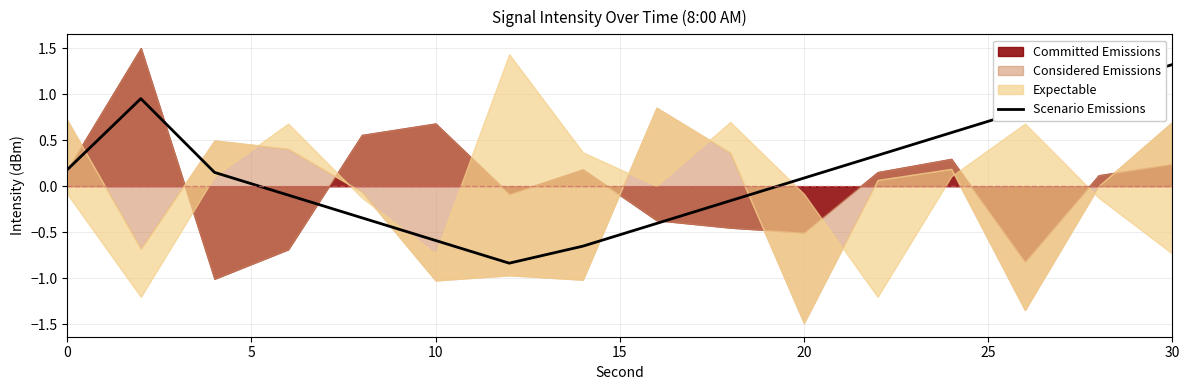

At which label does Scenario Emissions reach its peak?

30